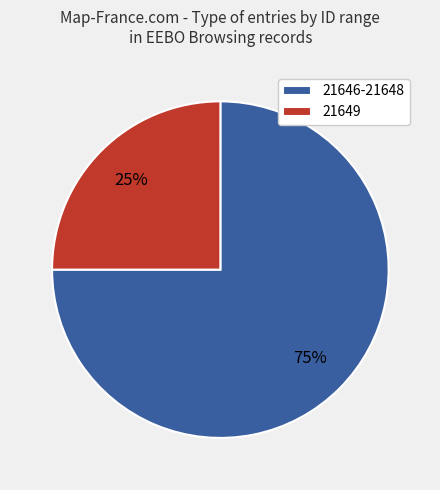

True or false: 21646-21648 accounts for 70% of the total.

False